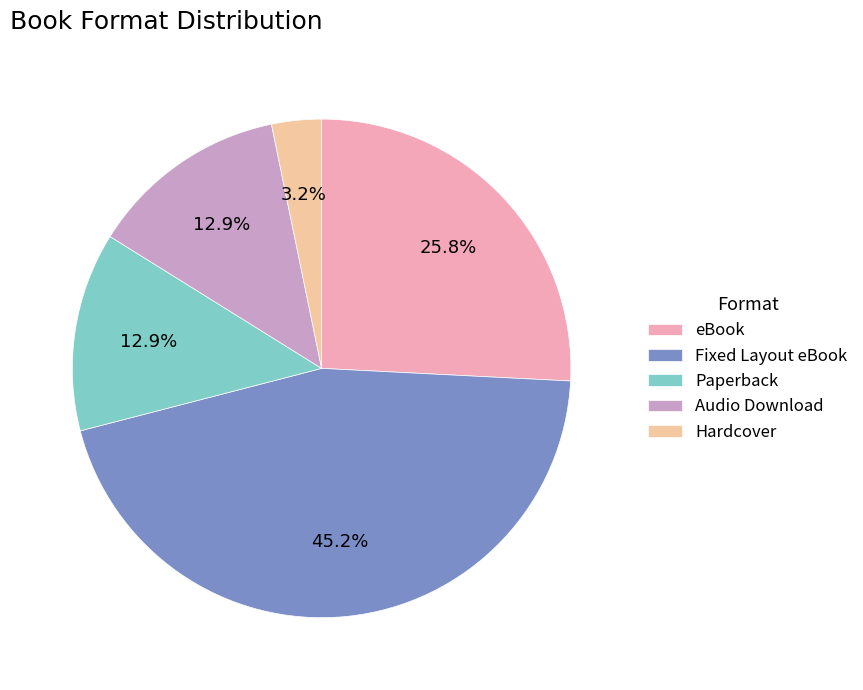

To the nearest percent, what is the difference between the largest and smallest slice percentages?

42%